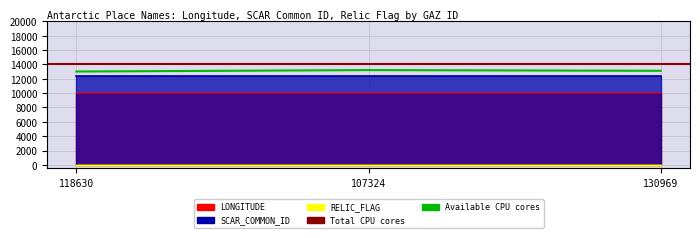

At which category is the sum across all series the highest?

107324